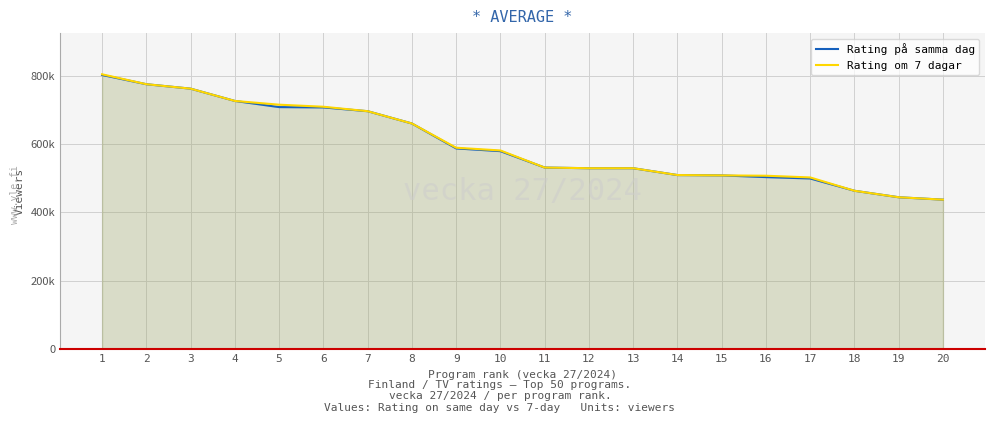

Is the value of Rating på samma dag at 14 greater than the value of Rating om 7 dagar at 17?

Yes